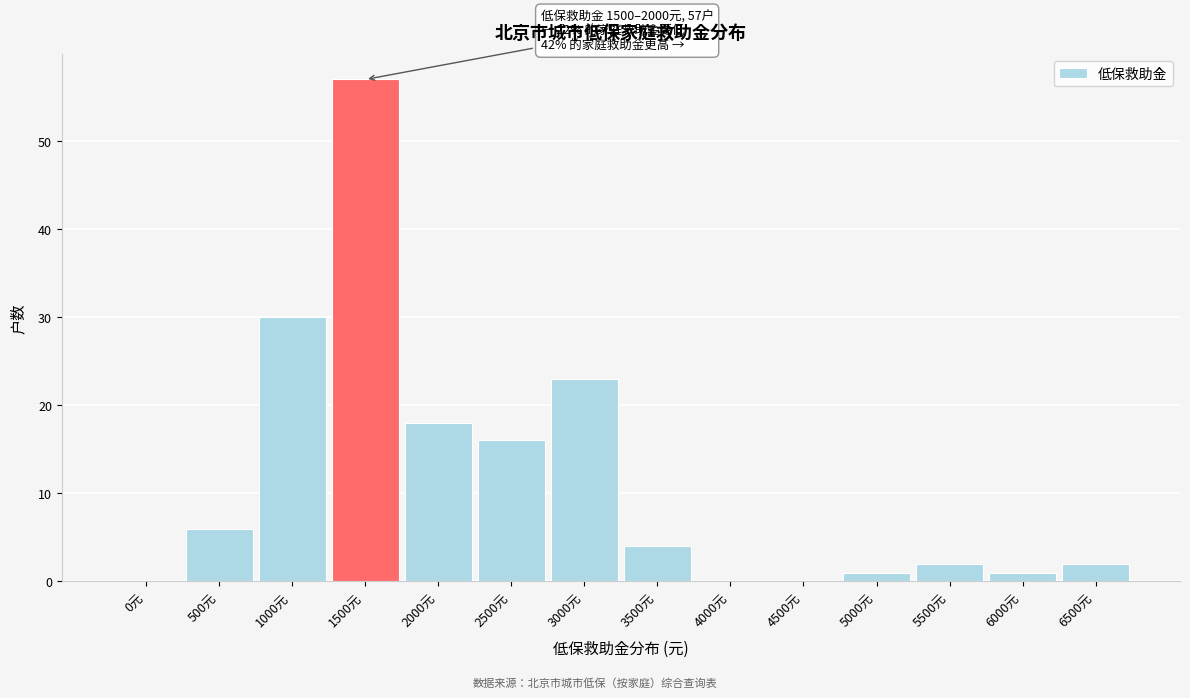

Reading left to right, list all the values displayed in this chart.

0元=0	500元=6	1000元=30	1500元=57	2000元=18	2500元=16	3000元=23	3500元=4	4000元=0	4500元=0	5000元=1	5500元=2	6000元=1	6500元=2